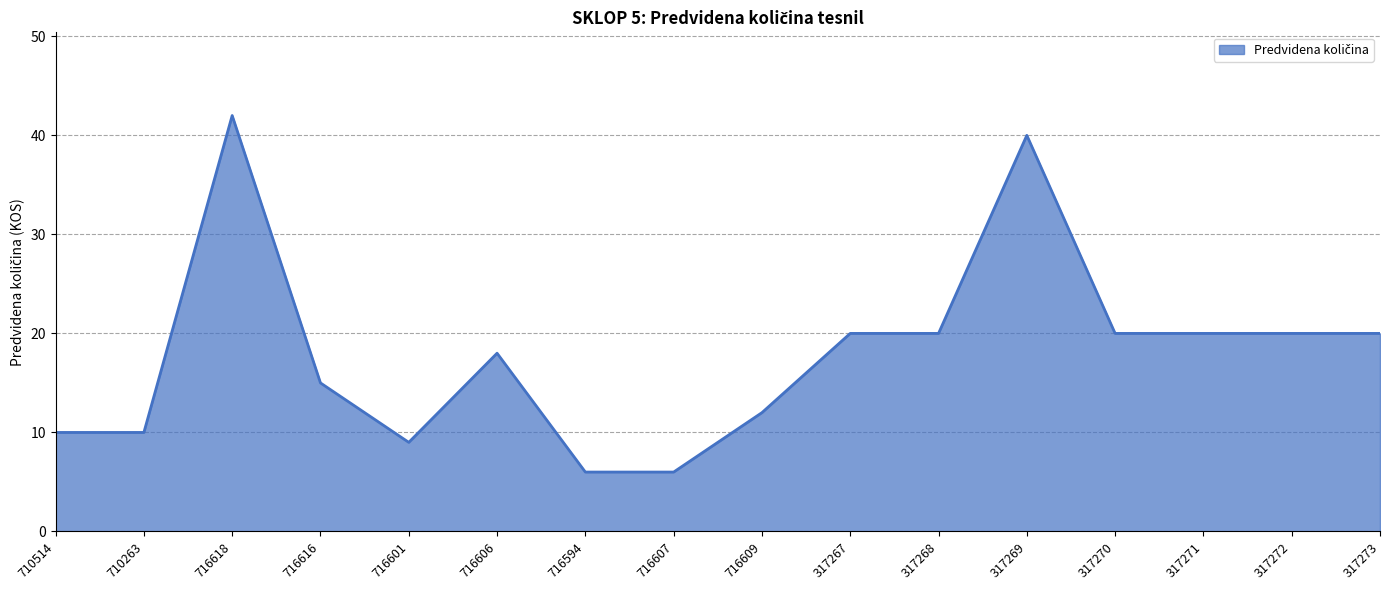

Where is the first local maximum?

716618